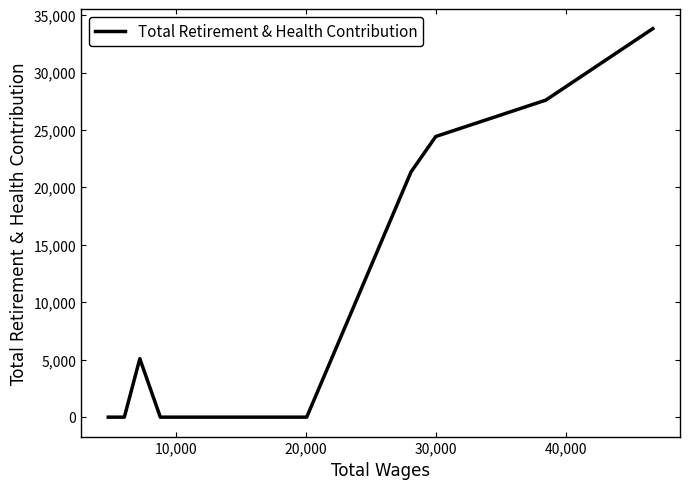

What is the difference between the maximum and minimum values?

33818